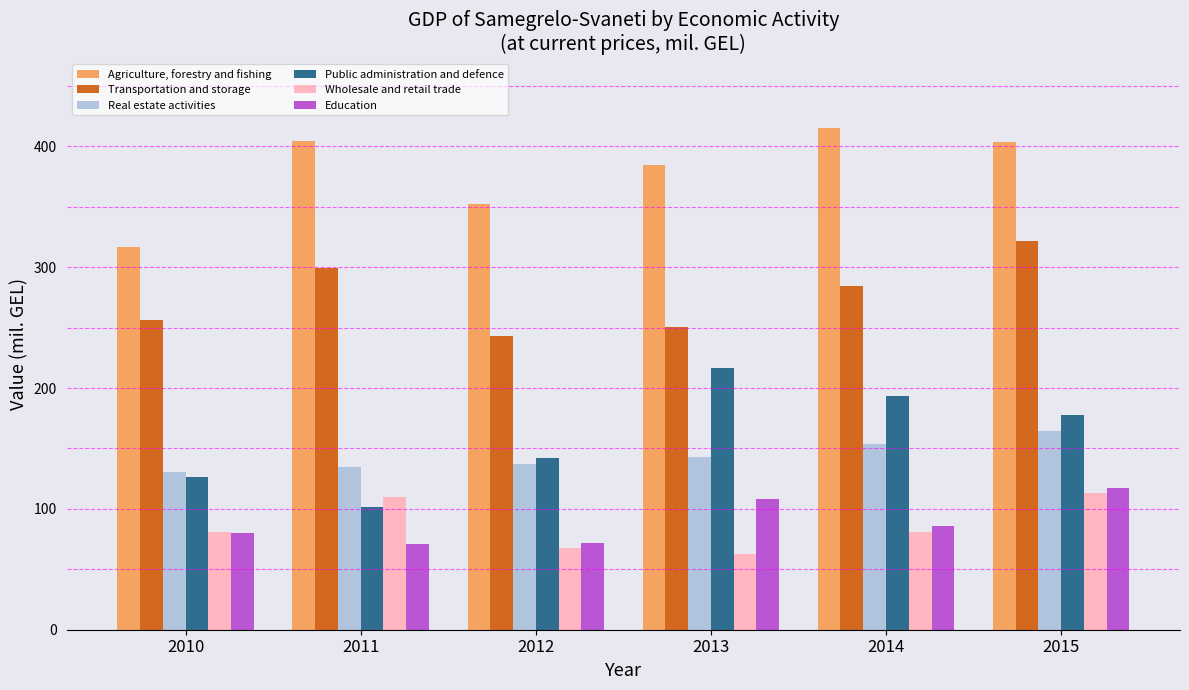

What is the smallest value displayed?

63.0